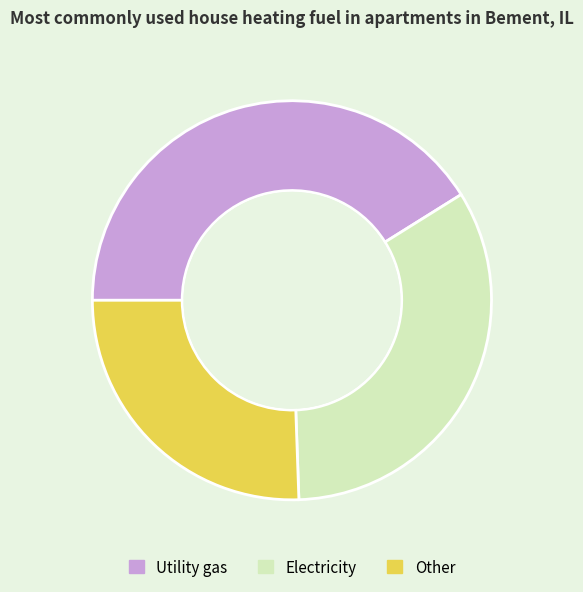

Is the sum of Utility gas and Other greater than half?

Yes